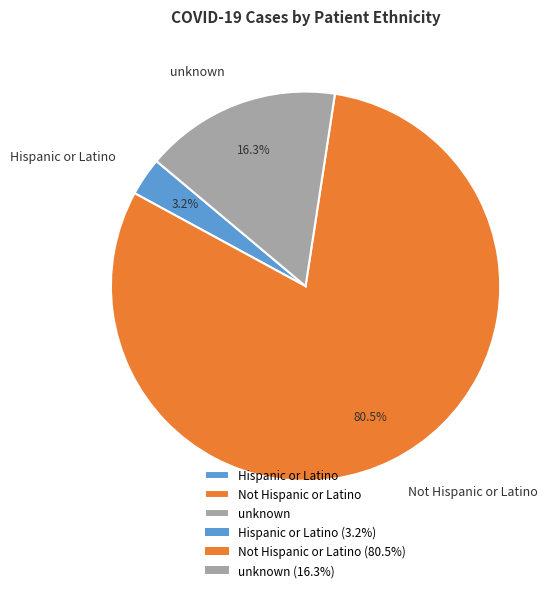

To the nearest percent, what is the difference between the unknown and Not Hispanic or Latino slice percentages?

64%